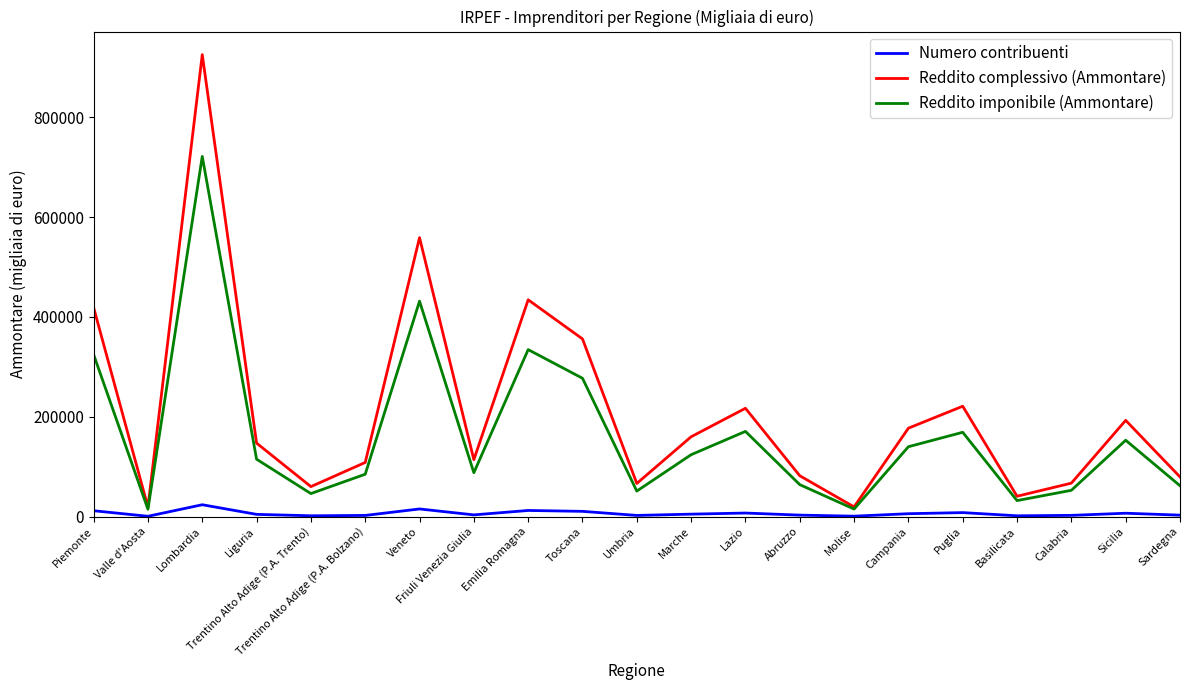

The value of Reddito imponibile (Ammontare) at Veneto is 635829. True or false?

False